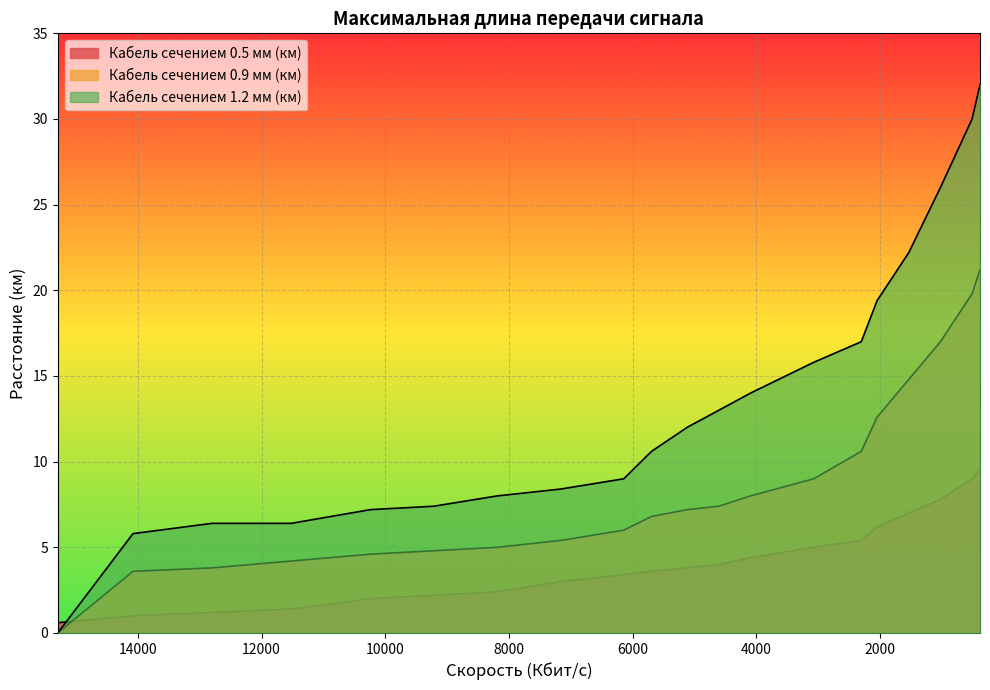

How many data points in Кабель сечением 0.9 мм (км) are above 7?

11